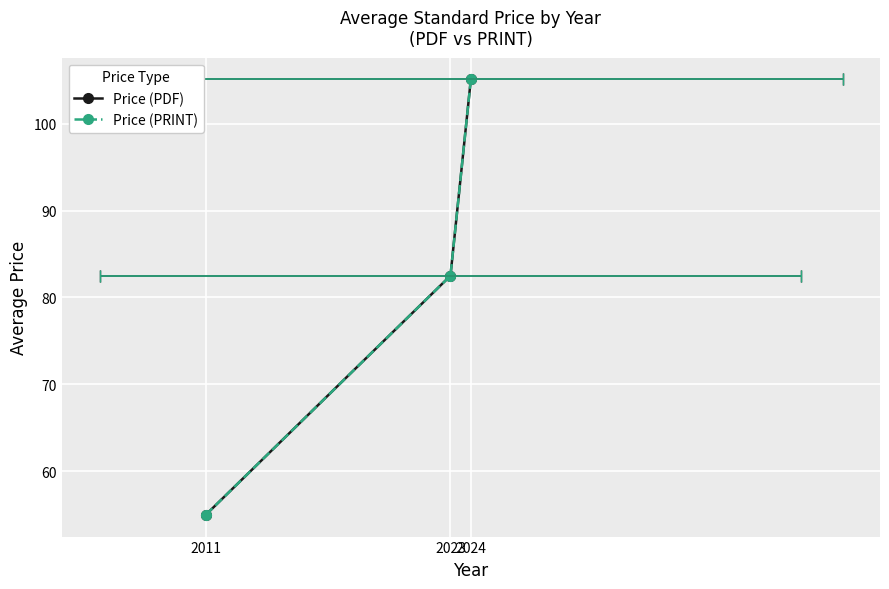

Is the value of Price (PDF) at 2023 greater than the value of Price (PRINT) at 2024?

No